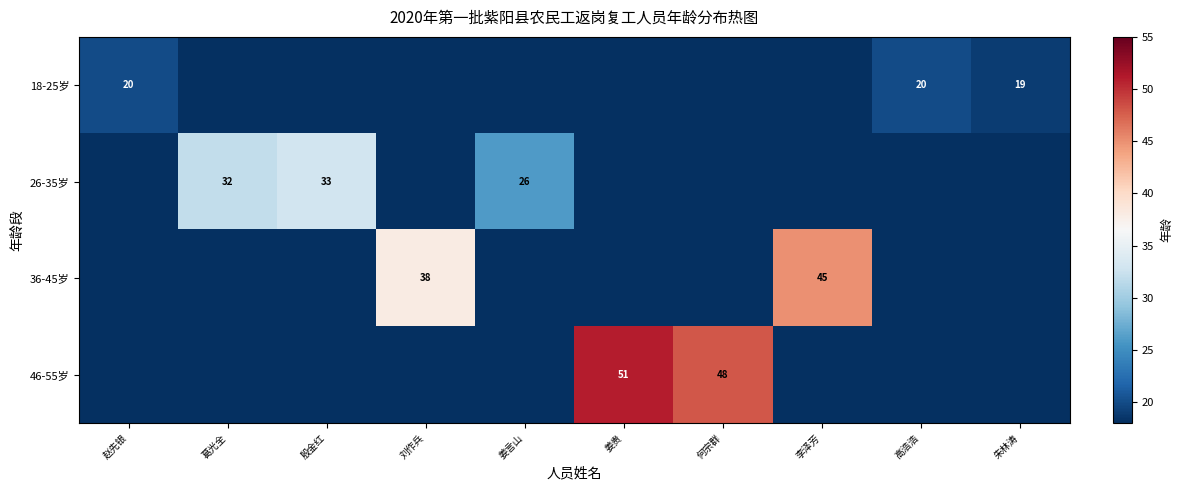

What is the total value across all series at 李泽芳?

45